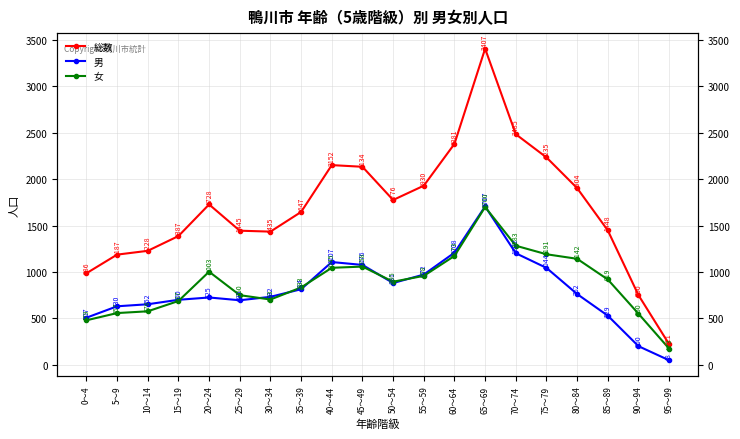

How many lines are shown in the chart?

3